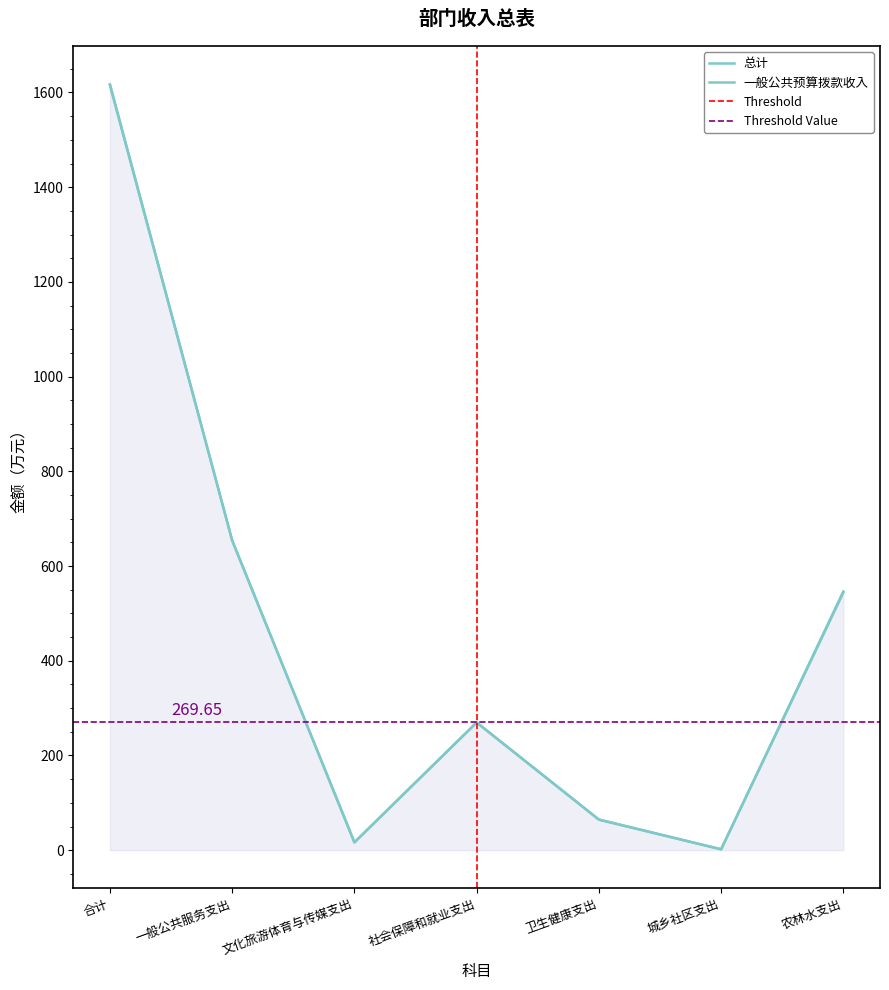

Reading left to right, list all the values displayed in this chart.

总计: 1617.4	653.9	16.6	269.6	64.6	1.8	546.3
一般公共预算拨款收入: 1615.2	653.9	16.6	269.6	64.6	1.8	544.1